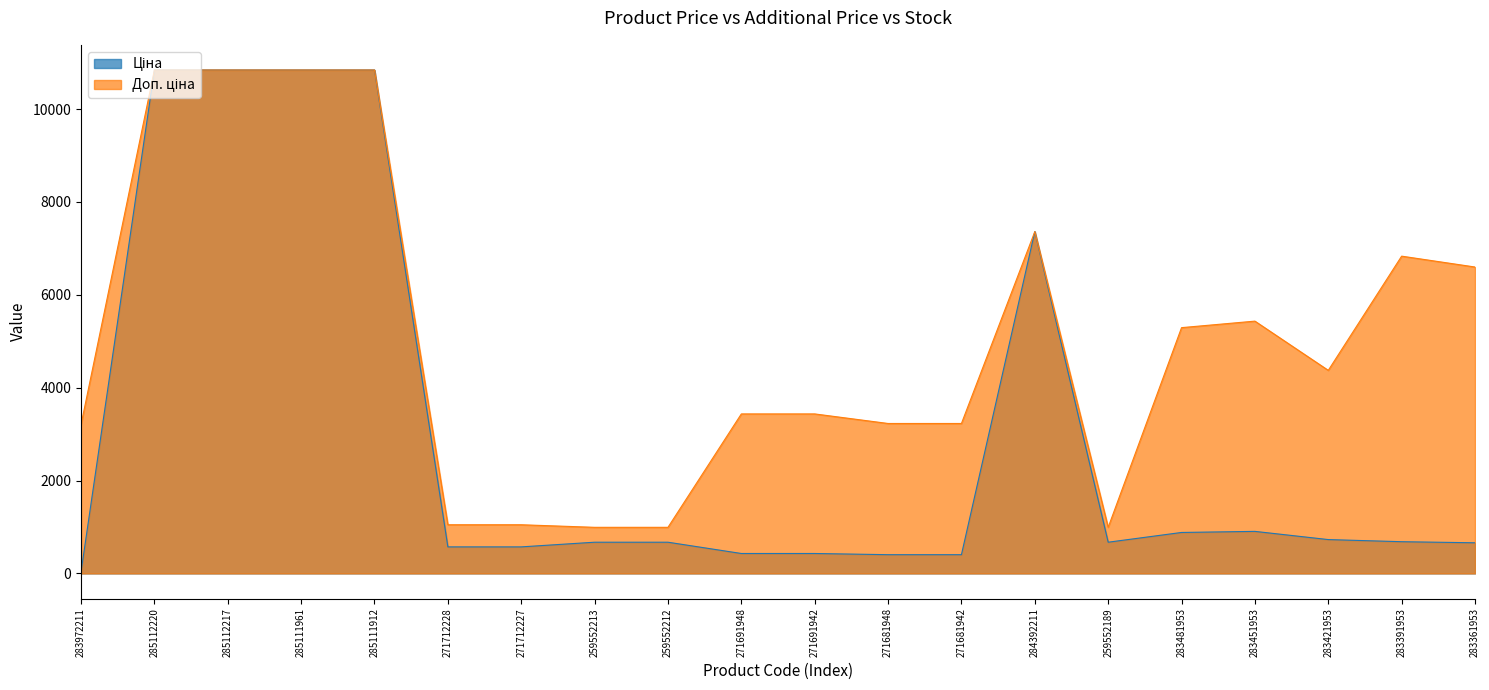

Rank the series by their maximum value, from highest to lowest.

Ціна, Доп. ціна